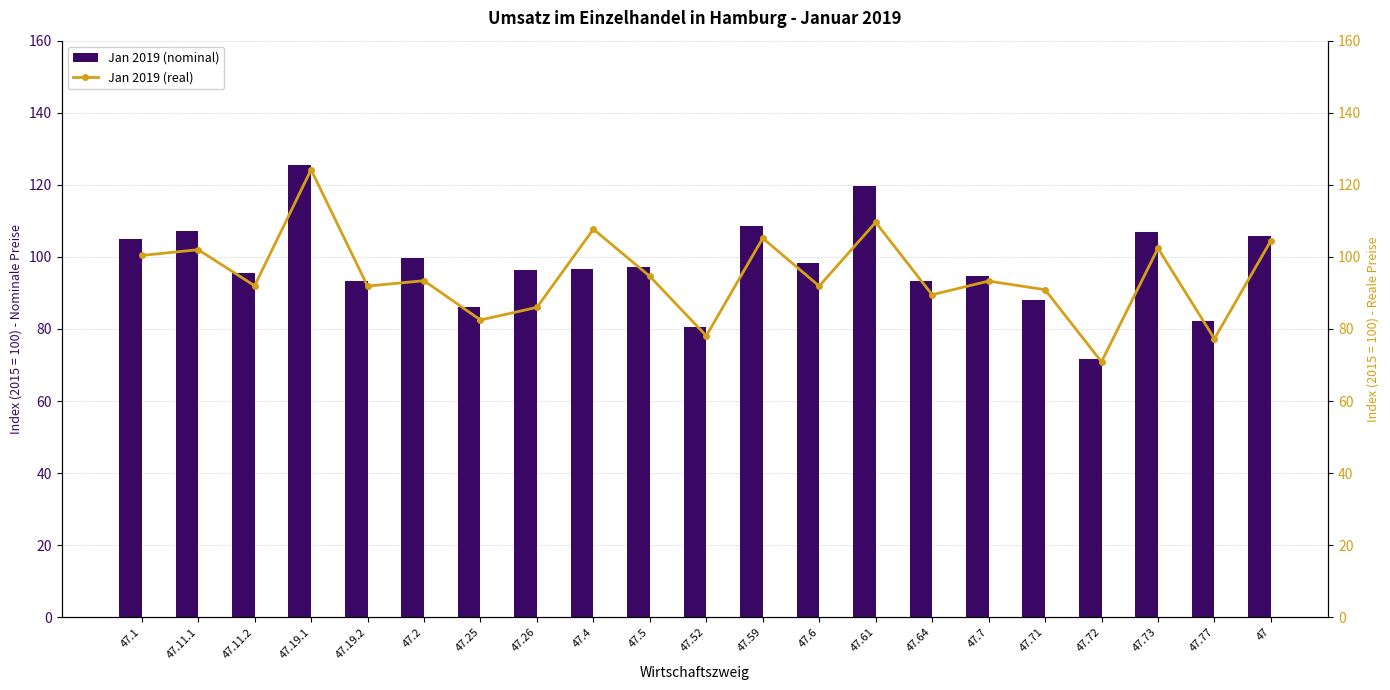

What is the label of the 1st bar from the left?

47.1